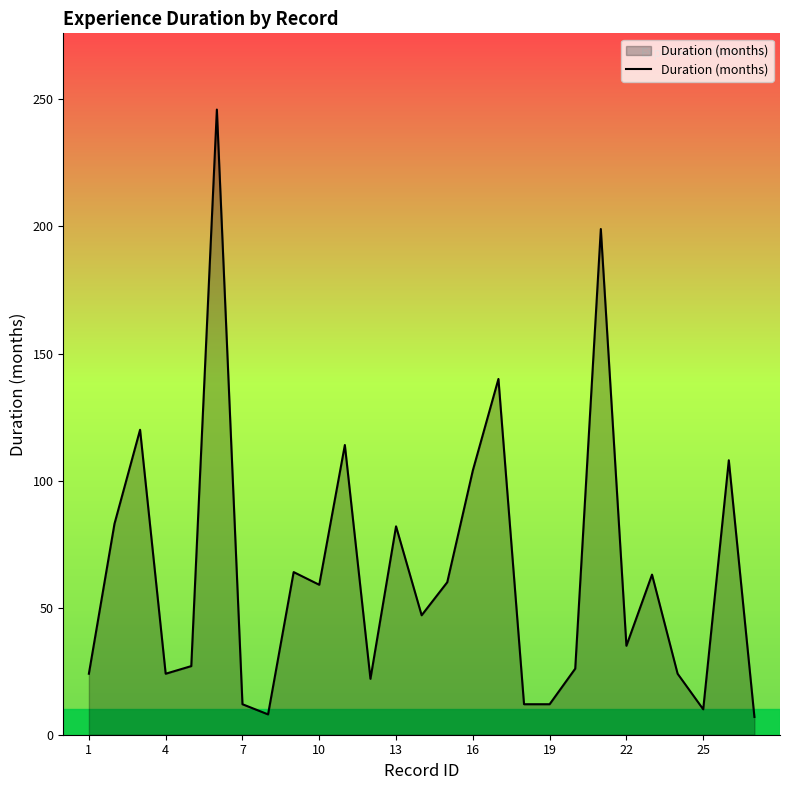

How many series are shown in this chart?

1